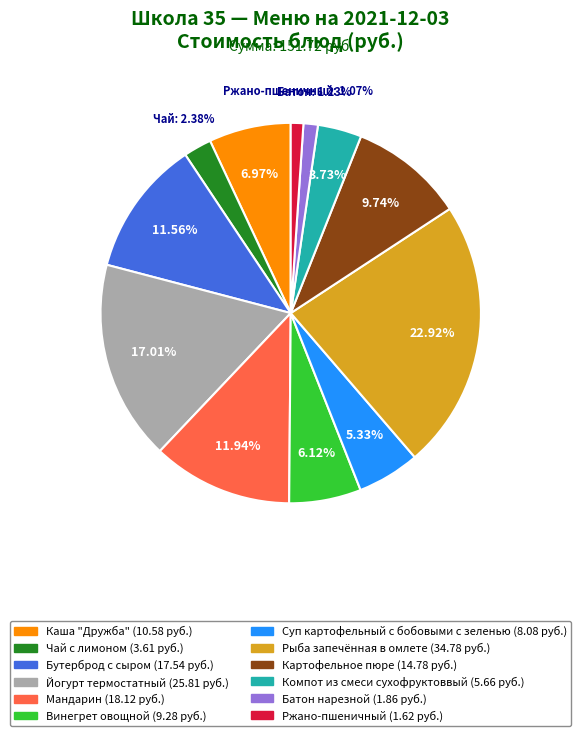

Between Компот из смеси сухофруктоввый and Йогурт термостатный, which is larger?

Йогурт термостатный